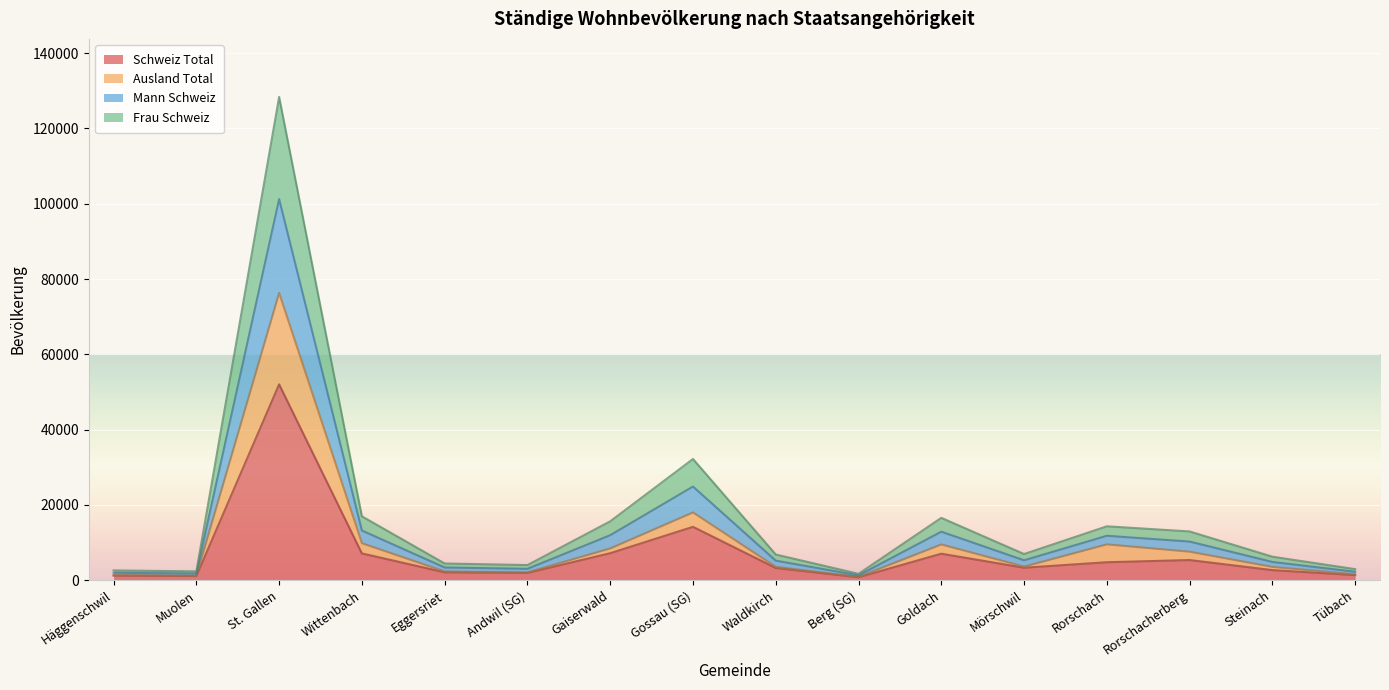

What is the total value across all series at Rorschacherberg?

12970